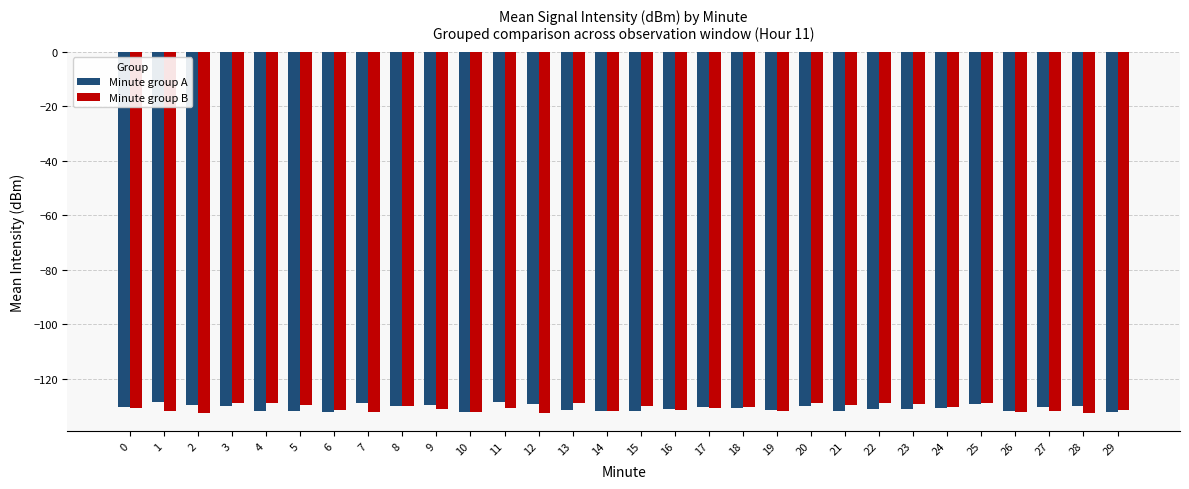

At 1, list the series in order from smallest to largest.

Minute group B, Minute group A